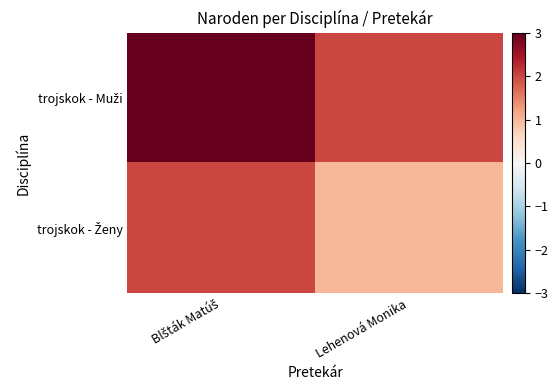

Which series has the widest spread of values?

trojskok - Muži